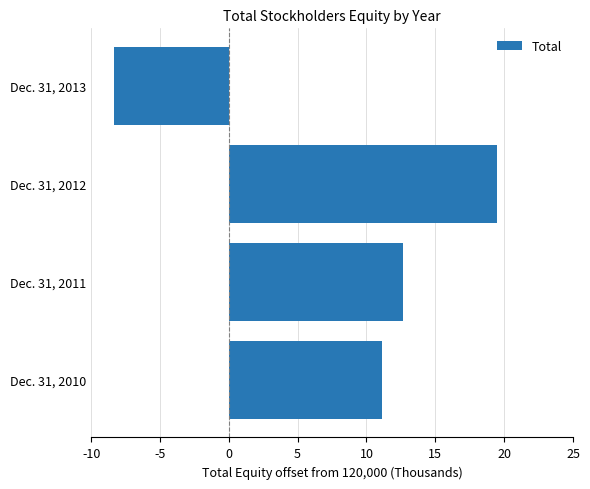

At which label is the value closest to 5567?

Dec. 31, 2010